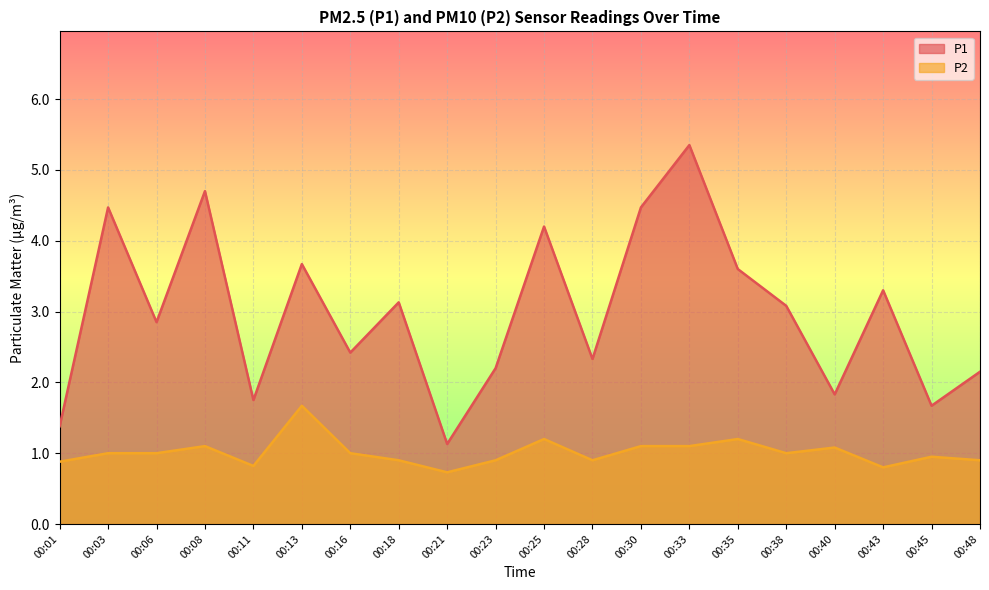

In P1, how many points are higher than both neighbors (excluding endpoints)?

7